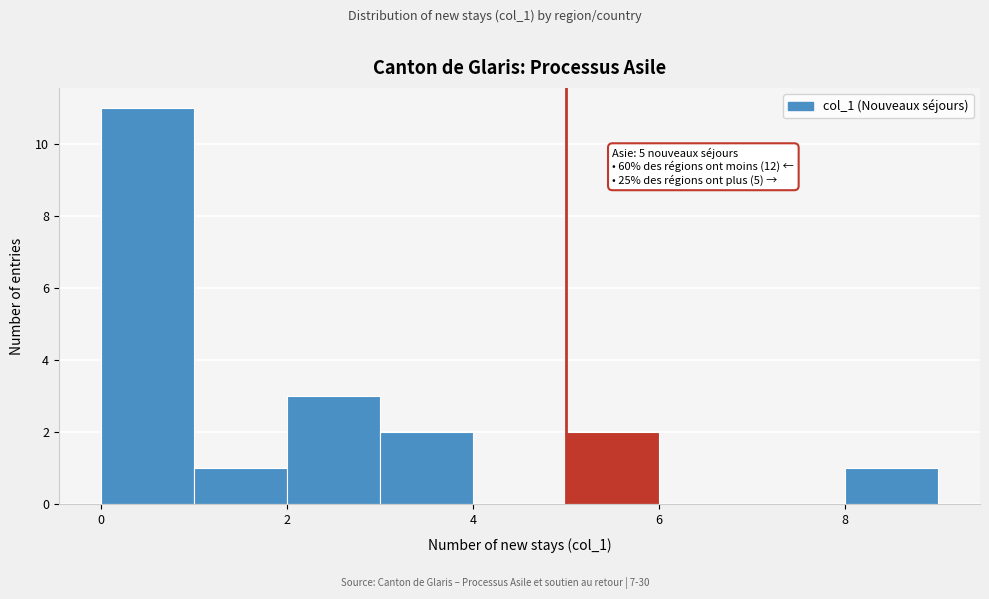

Which range on the x-axis has the tallest bar?

0 to 1